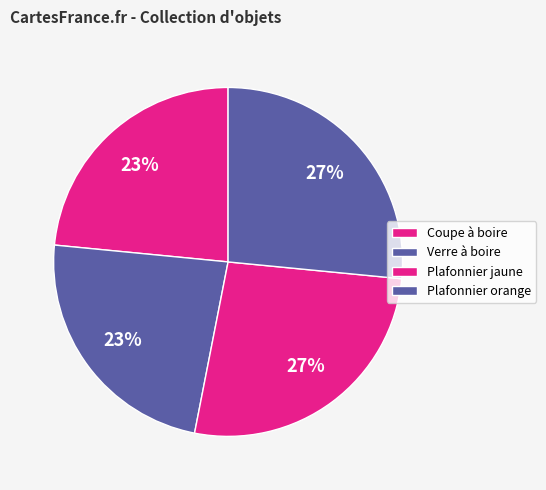

How many segments does this pie chart have?

4